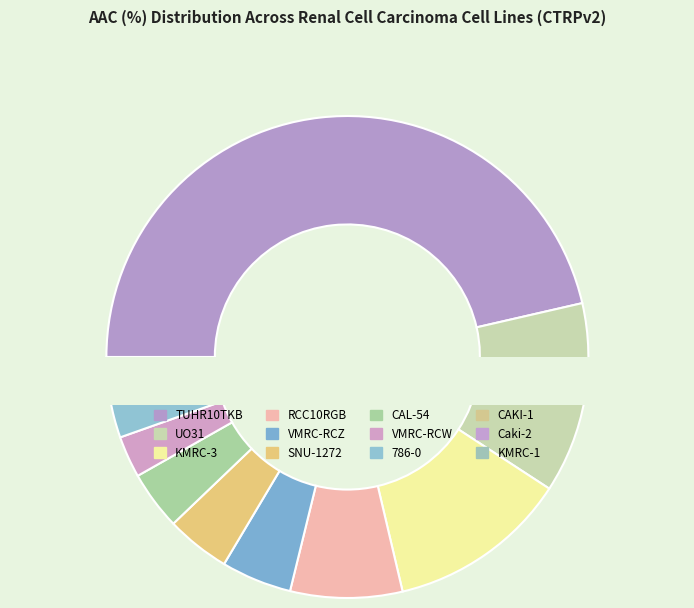

How many segments does this pie chart have?

12